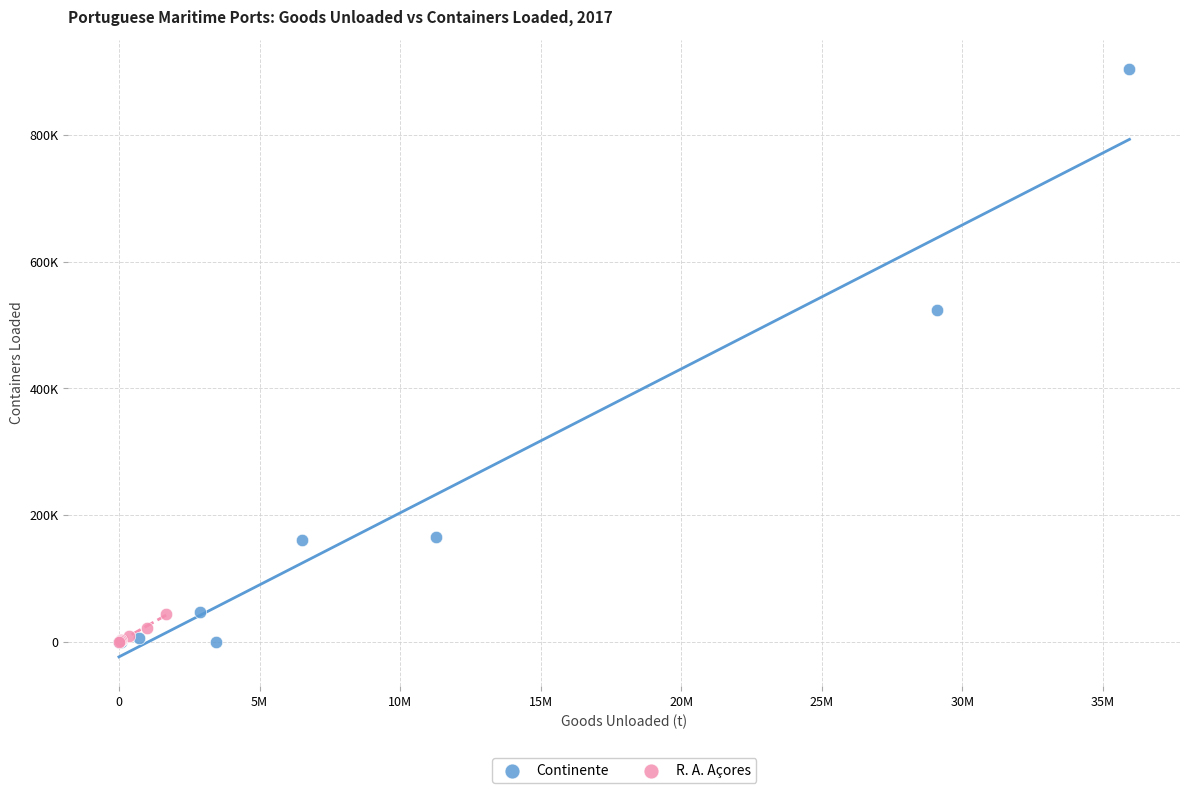

Which series contains the highest Y value?

Continente